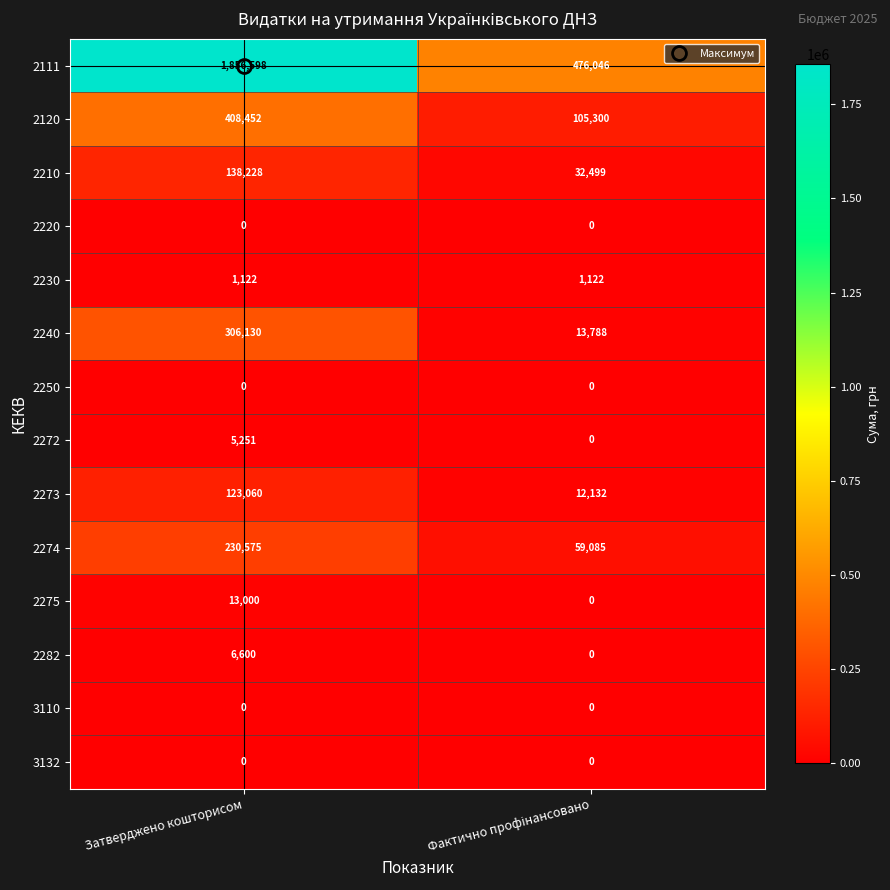

The value of 2272 at Затверджено кошторисом is 5251. True or false?

True